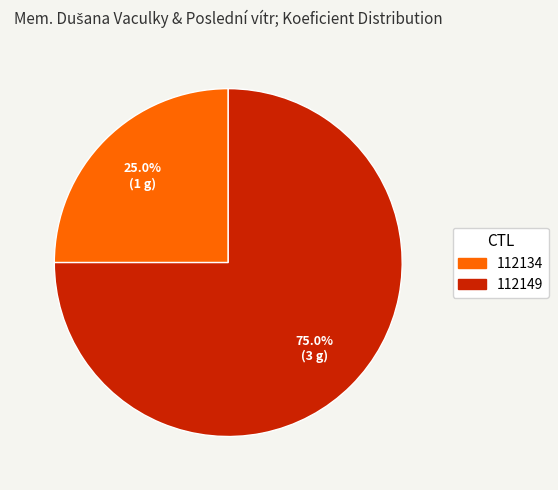

To the nearest percent, what portion does 112134 represent?

25%